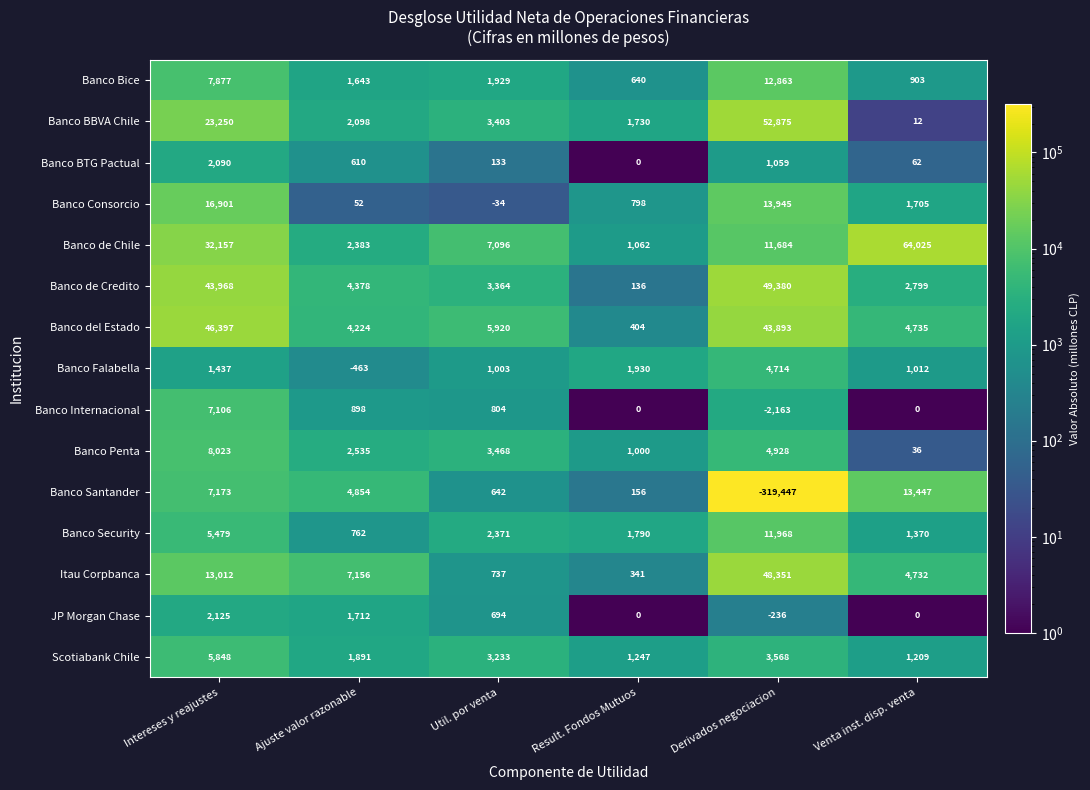

How many data points in Banco Security are less than 2371?

3